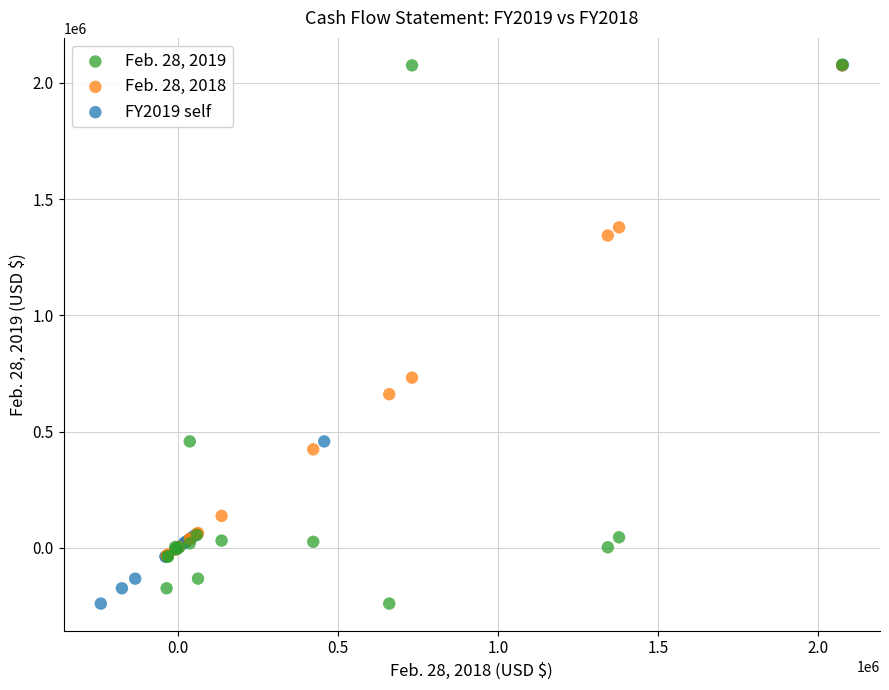

What are all the series names shown in the legend?

Feb. 28, 2019, Feb. 28, 2018, FY2019 self